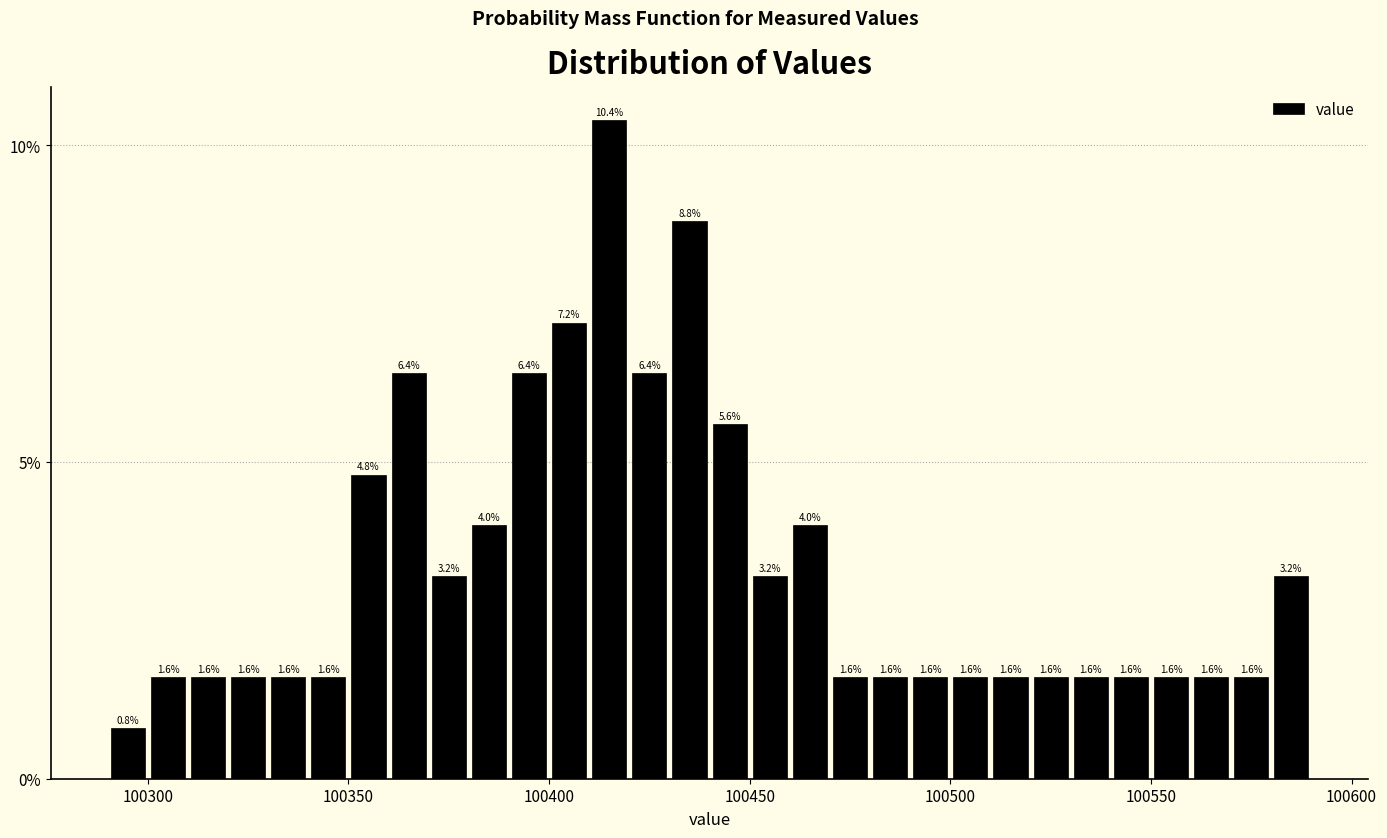

Around what value on the x-axis is the tallest bar? Give the approximate position of its centre, as read against the axis.

100415